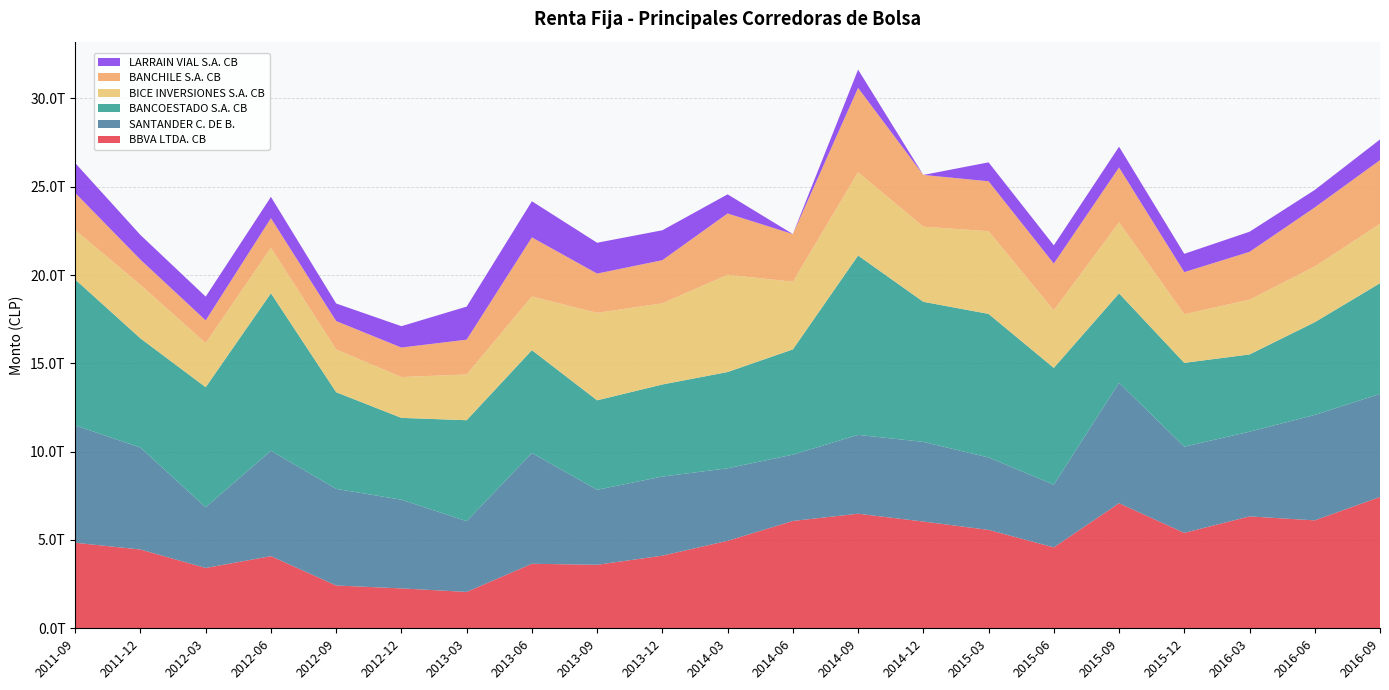

Reading left to right, list all the values displayed in this chart.

BBVA LTDA. CB: 4843101896300	4460137677671	3415363661518	4084511325114	2423955969293	2258547759992	2059278391239	3652641761748	3596555664859	4111583746806	4951530999642	6076557477572	6486531452663	6043252845345	5570742386723	4581358297227	7080855950578	5403796120745	6333932741353	6110085966355	7435597438433
SANTANDER C. DE B.: 6640383468301	5769587787194	3437170673363	5967719009717	5467483712856	5020081725038	4005065845021	6269446690574	4244818432711	4477247552703	4106049128909	3752913682978	4463215180063	4509729615473	4099383243549	3548239470184	6817820545594	4877929515291	4795226435207	5968572358696	5831081915472
BANCOESTADO S.A. CB: 8264117117808	6182488589394	6795719015270	8914480715561	5472957408259	4633494282790	5715200248748	5823515818517	5064753146244	5213245806336	5450862478080	5958517089003	10153684017153	7930465199272	8128591980553	6612076528932	5060526238246	4745409874799	4373574543521	5249519423561	6268083538810
BICE INVERSIONES S.A. CB: 2803371484537	3027608515852	2500400385335	2577032822807	2419513040758	2312106464110	2588054798970	3037742316808	4950176065483	4596102128053	5505931396255	3832961164394	4714719453346	4252899470806	4682382296407	3260137044472	4025990834973	2753216489597	3097490857076	3154454755874	3361200365039
BANCHILE S.A. CB: 2095438983861	1428280883664	1282830940471	1674833035878	1609839715296	1669826343086	1973309304564	3346958933461	2225911683541	2441637327072	3469438889253	2697658178276	4776133678068	2928146703105	2825302565568	2647449585166	3102096608598	2382756506768	2710257354212	3343649722708	3607939691430
LARRAIN VIAL S.A. CB: 1692086536766	1397981710962	1344428277172	1204281471834	994538883083	1209004309171	1870199516094	2045083035948	1744361176634	1693273192959	1083414056878	0	1034291005887	0	1071822214668	1031302786741	1177590855774	1037477755450	1138999108888	989543331003	1169824700120